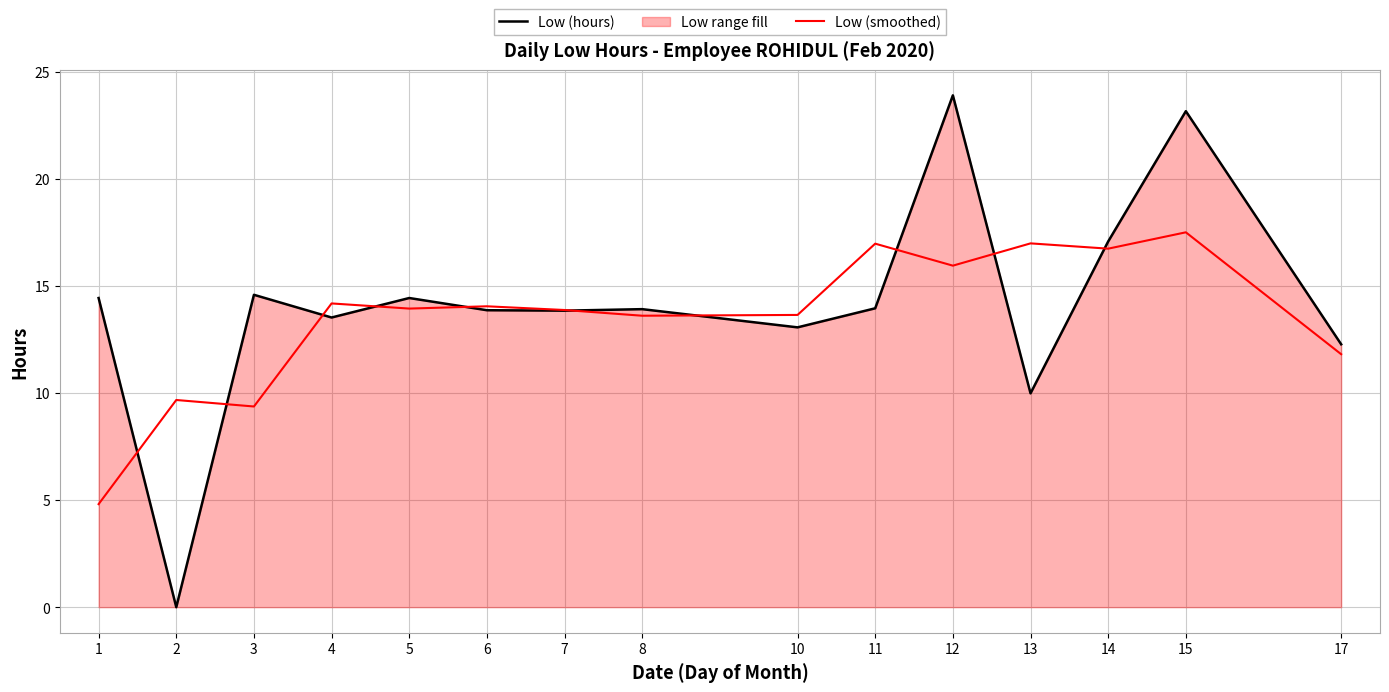

List the labels in order of Low (smoothed) value, largest first.

15, 13, 11, 14, 12, 4, 6, 5, 7, 10, 8, 17, 2, 3, 1